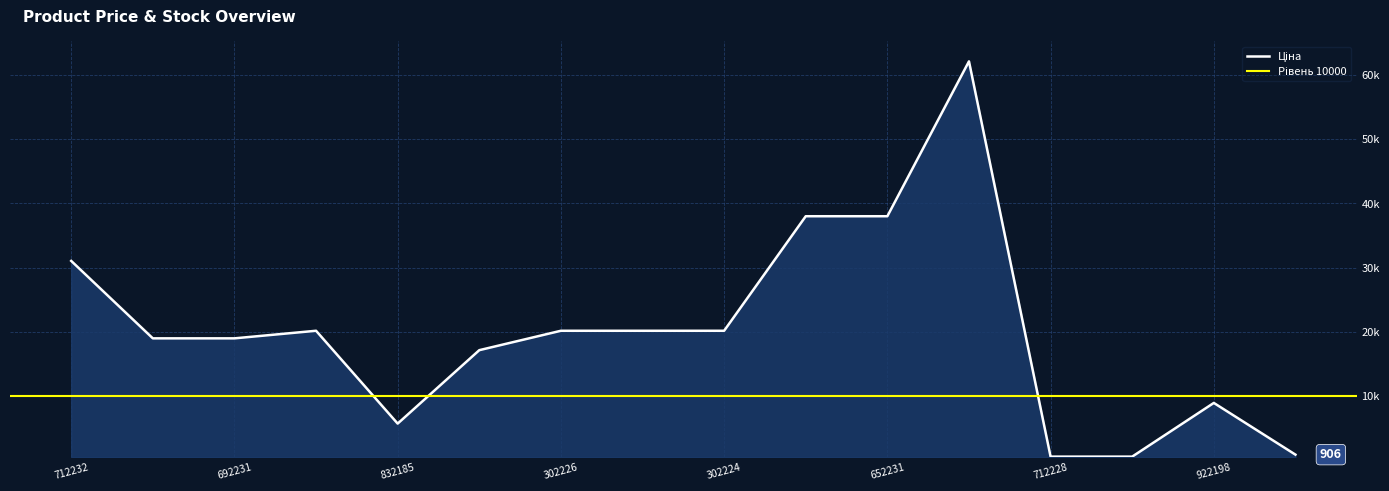

The chart shows a value of 596.5 at 712228. True or false?

True